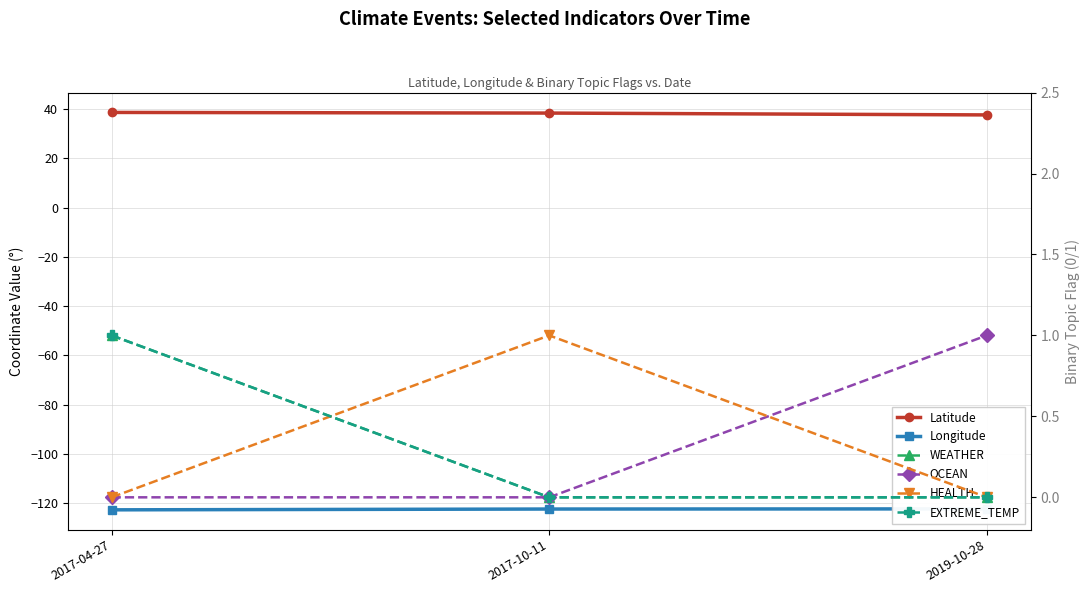

True or false: Latitude has a value of 38.4 at 2017-10-11.

True